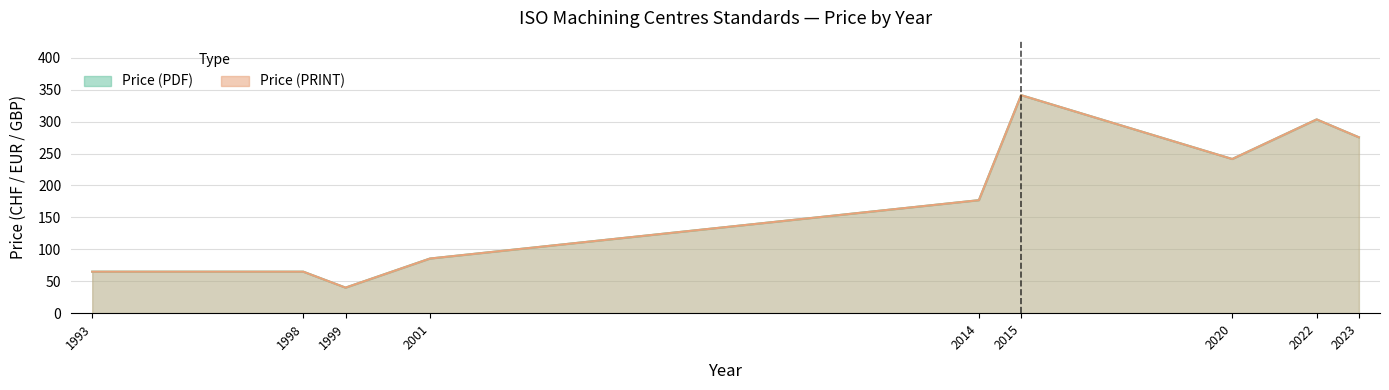

Is the value of Price (PRINT) at 2001 greater than the value of Price (PDF) at 1999?

Yes